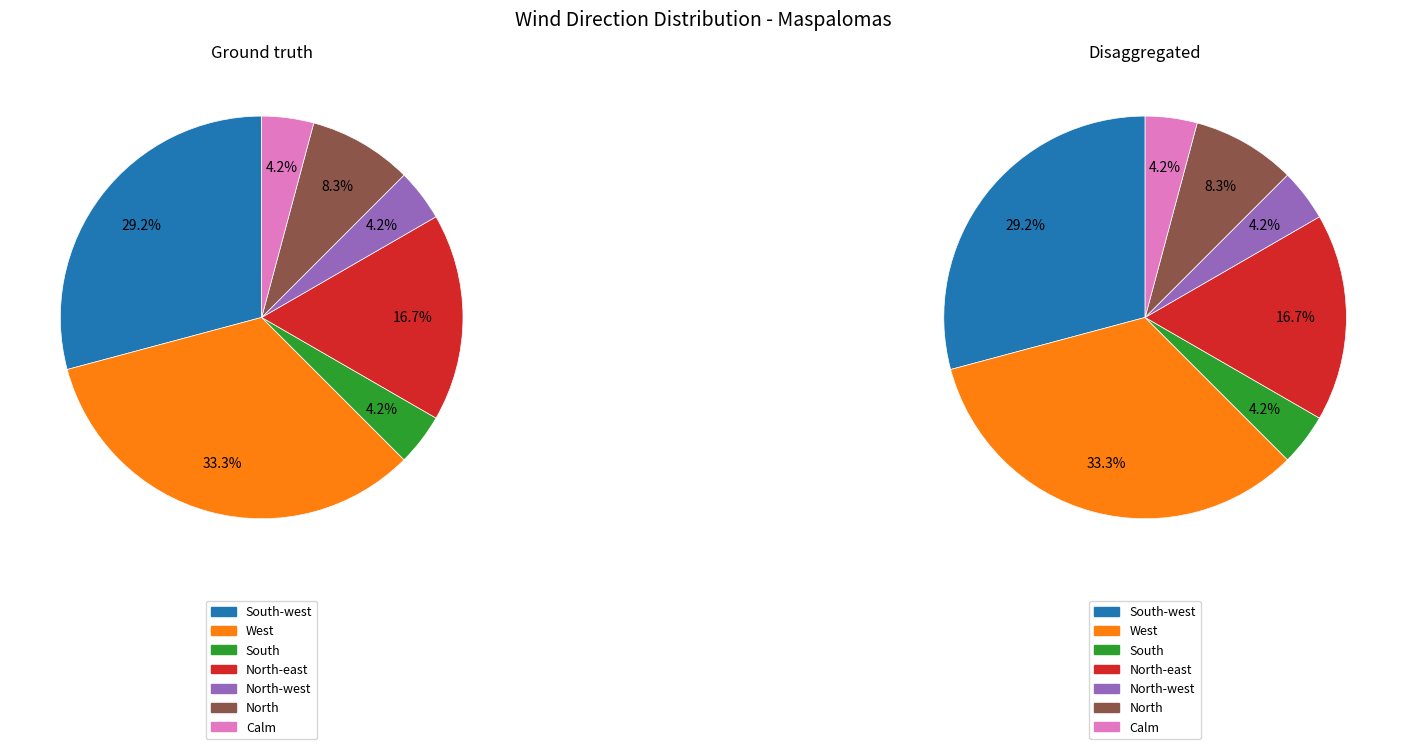

Does any single category account for the majority?

No